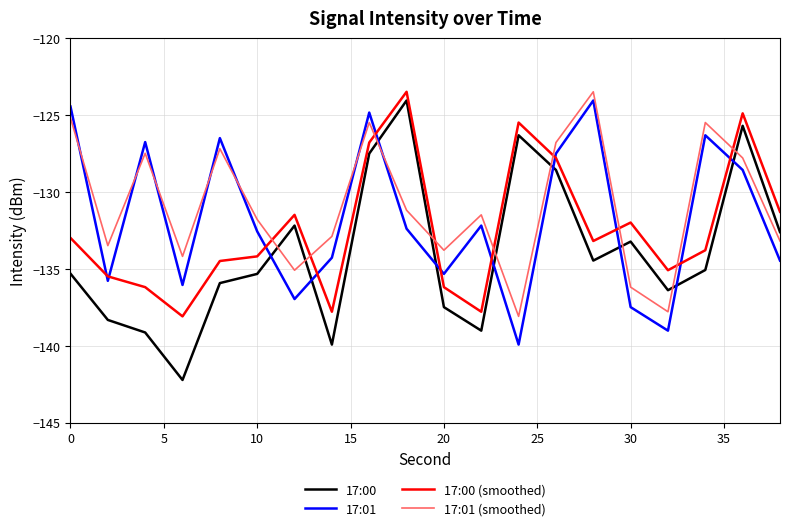

What is the lowest value of the 17:00 series?

-142.2